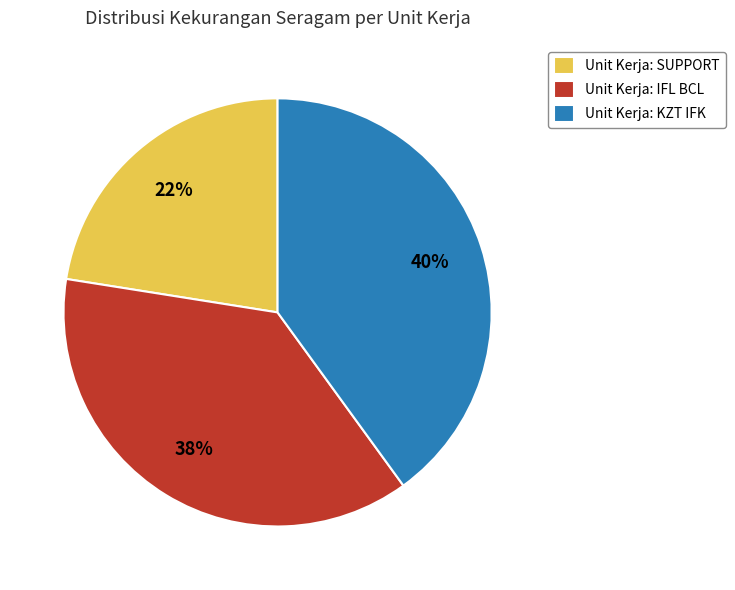

Is there a majority slice in this chart?

No